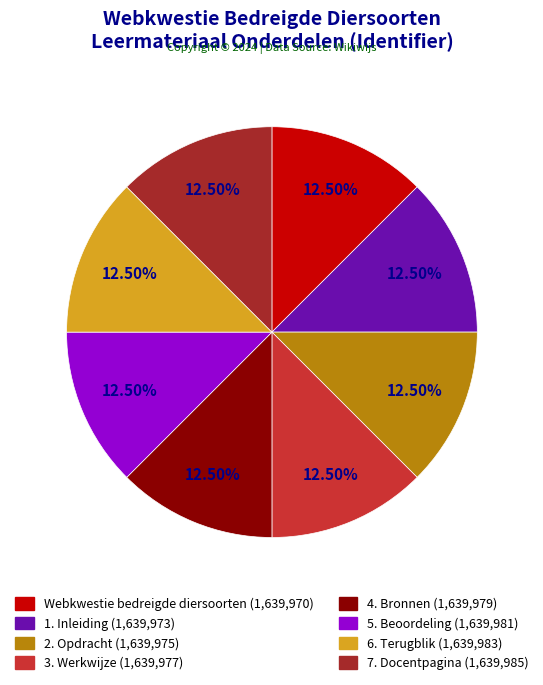

Is 7. Docentpagina the majority of the pie?

No